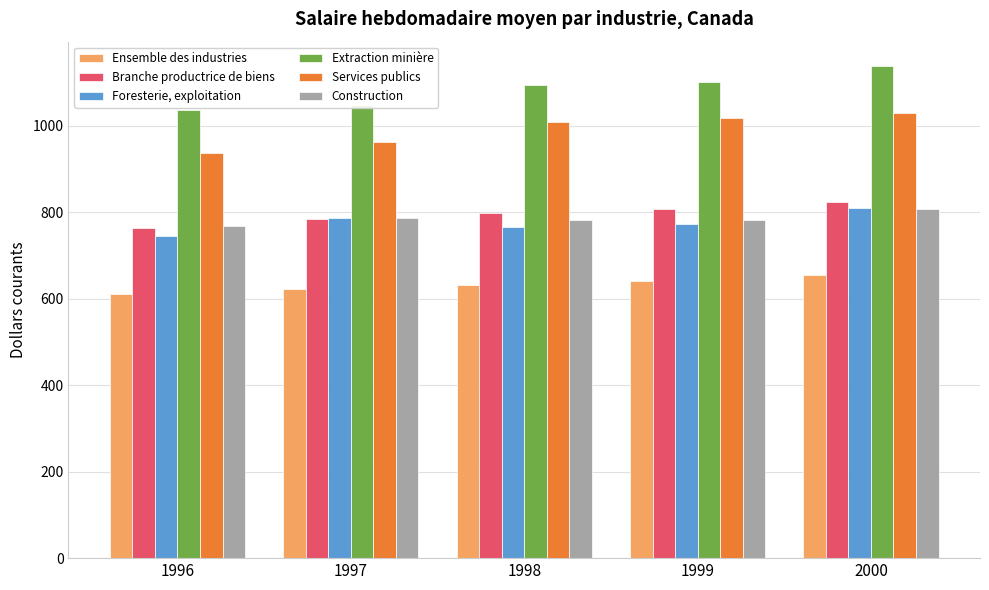

Read the Branche productrice de biens value at 1996.

763.6